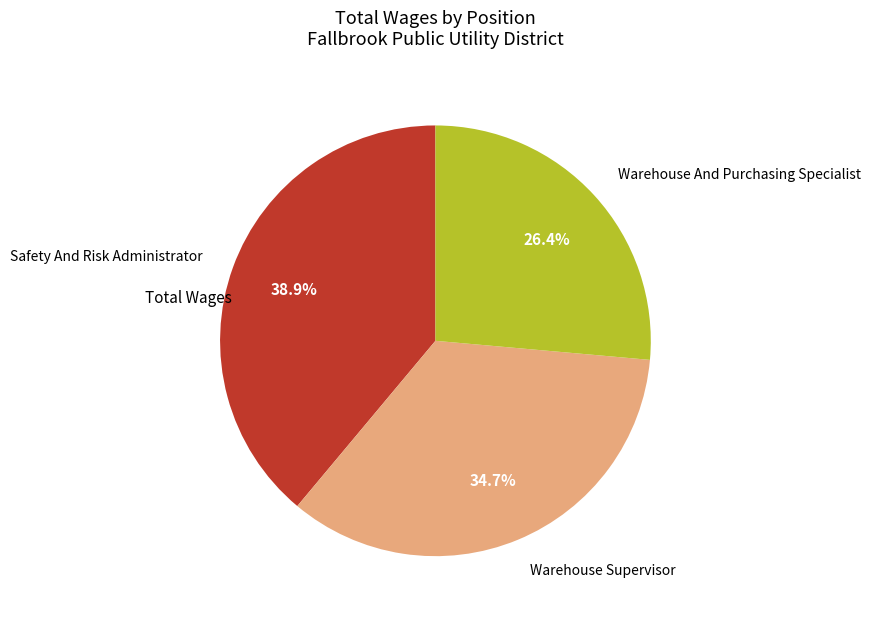

To the nearest percent, what percentage of the pie is Warehouse And Purchasing Specialist?

26%